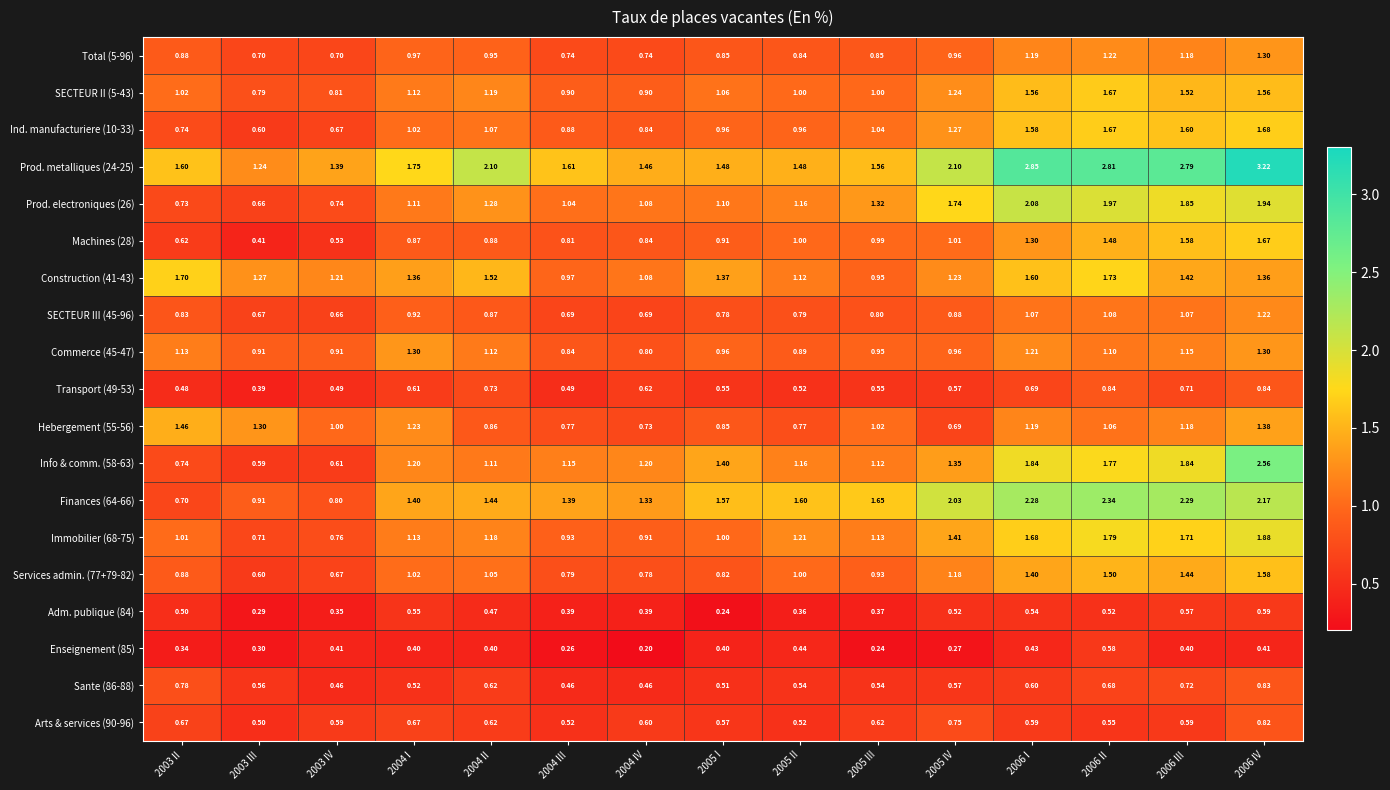

Is the value of Total (5-96) at 2006 II greater than the value of Hebergement (55-56) at 2005 I?

Yes